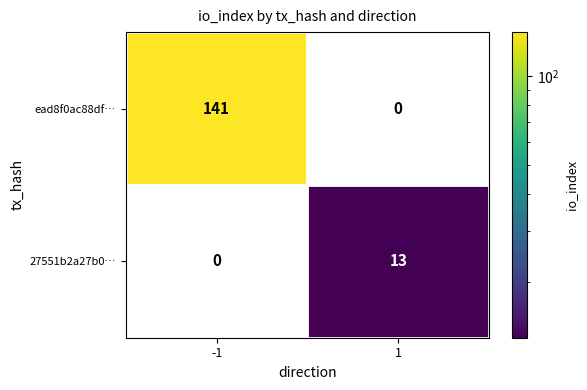

At how many categories does at least one series exceed 109?

1